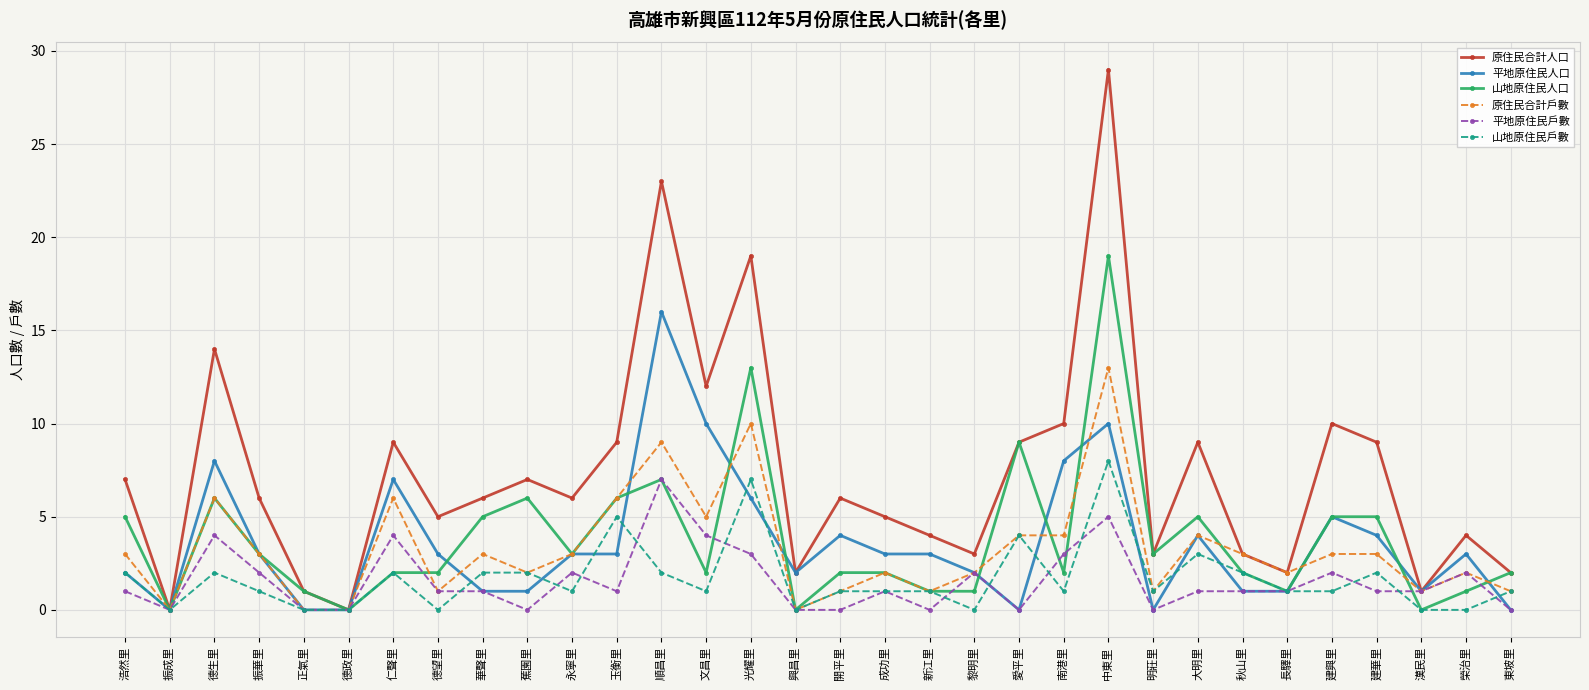

Is the value of 平地原住民人口 at 長驛里 greater than the value of 平地原住民戶數 at 興昌里?

Yes